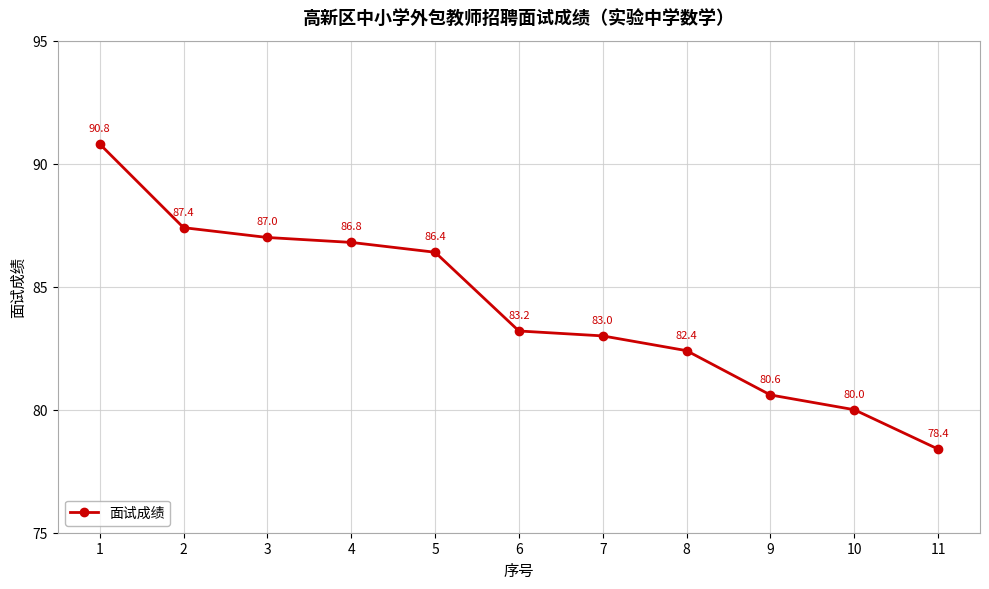

What is the ratio of the value at 7 to the value at 11?

1.1